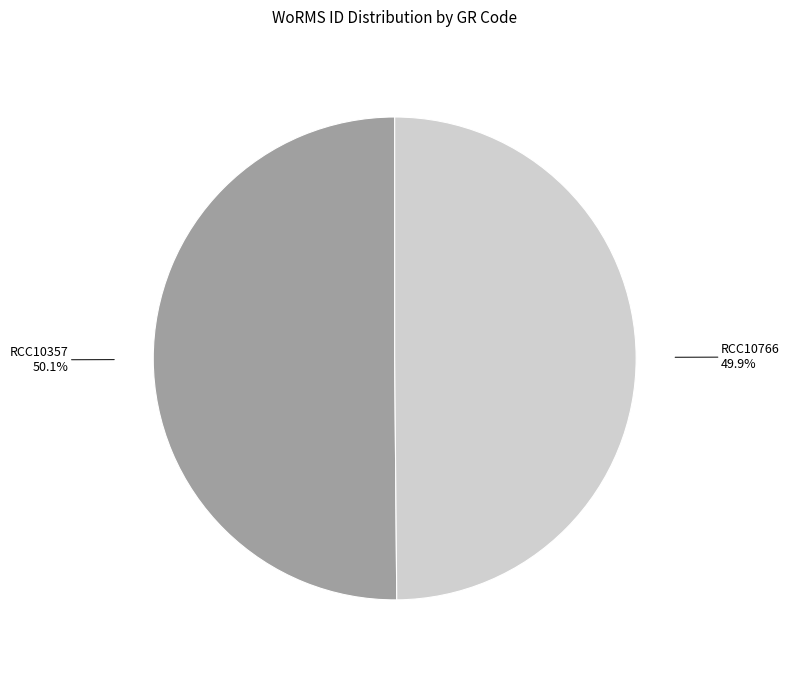

How many segments does this pie chart have?

2